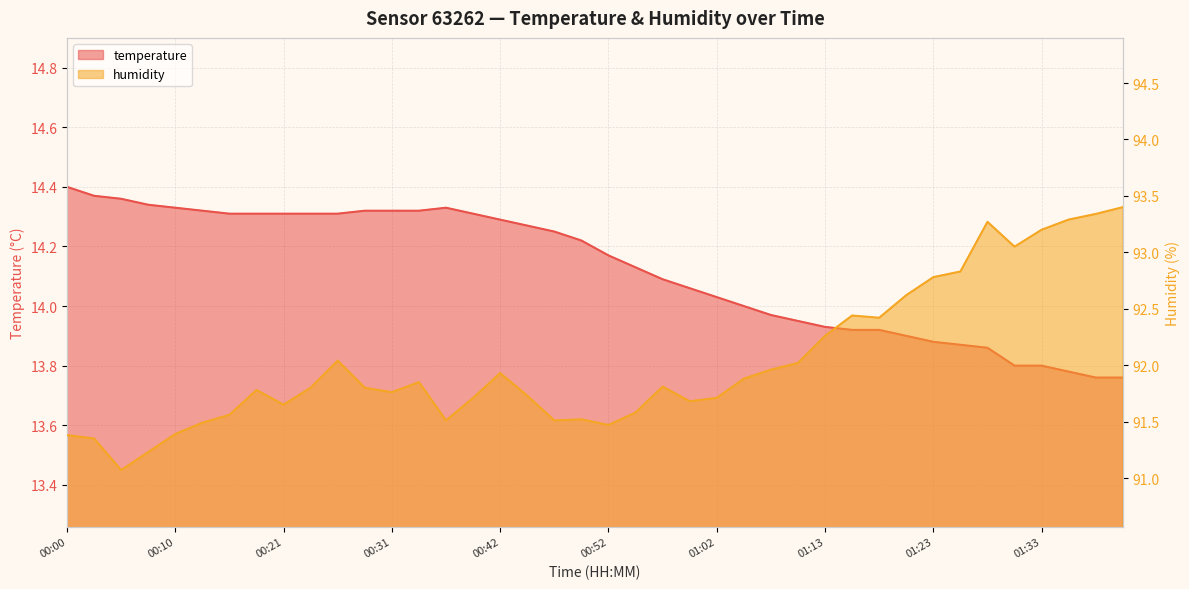

At which label does temperature reach its minimum?

01:38